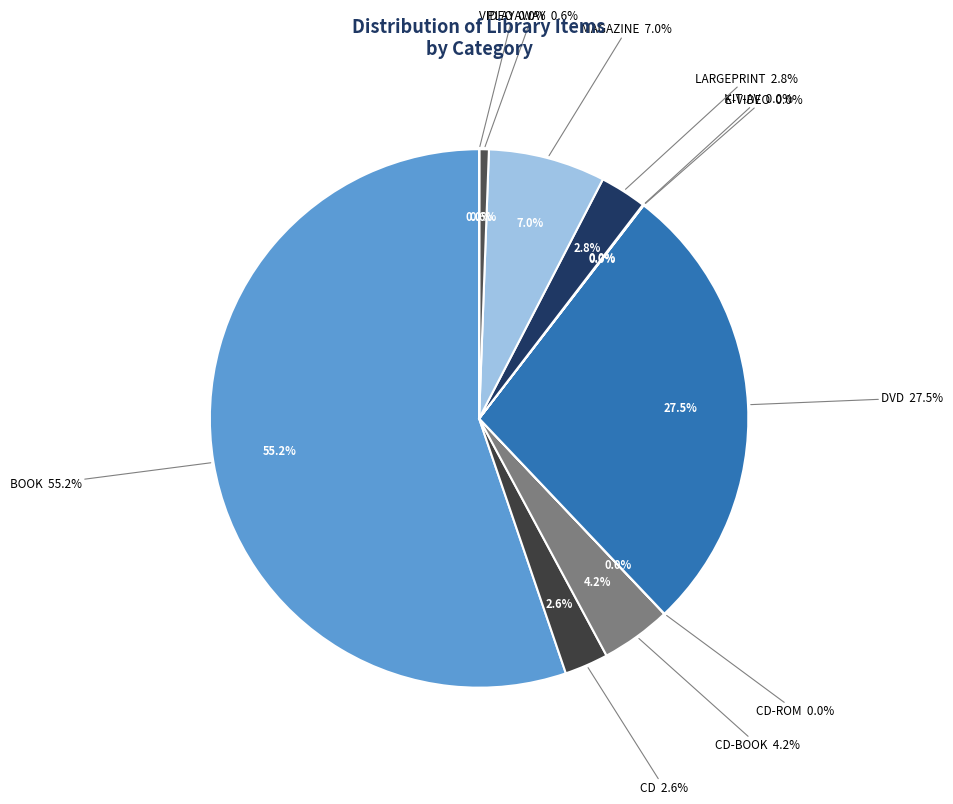

Is there any slice that represents more than half of the pie?

Yes